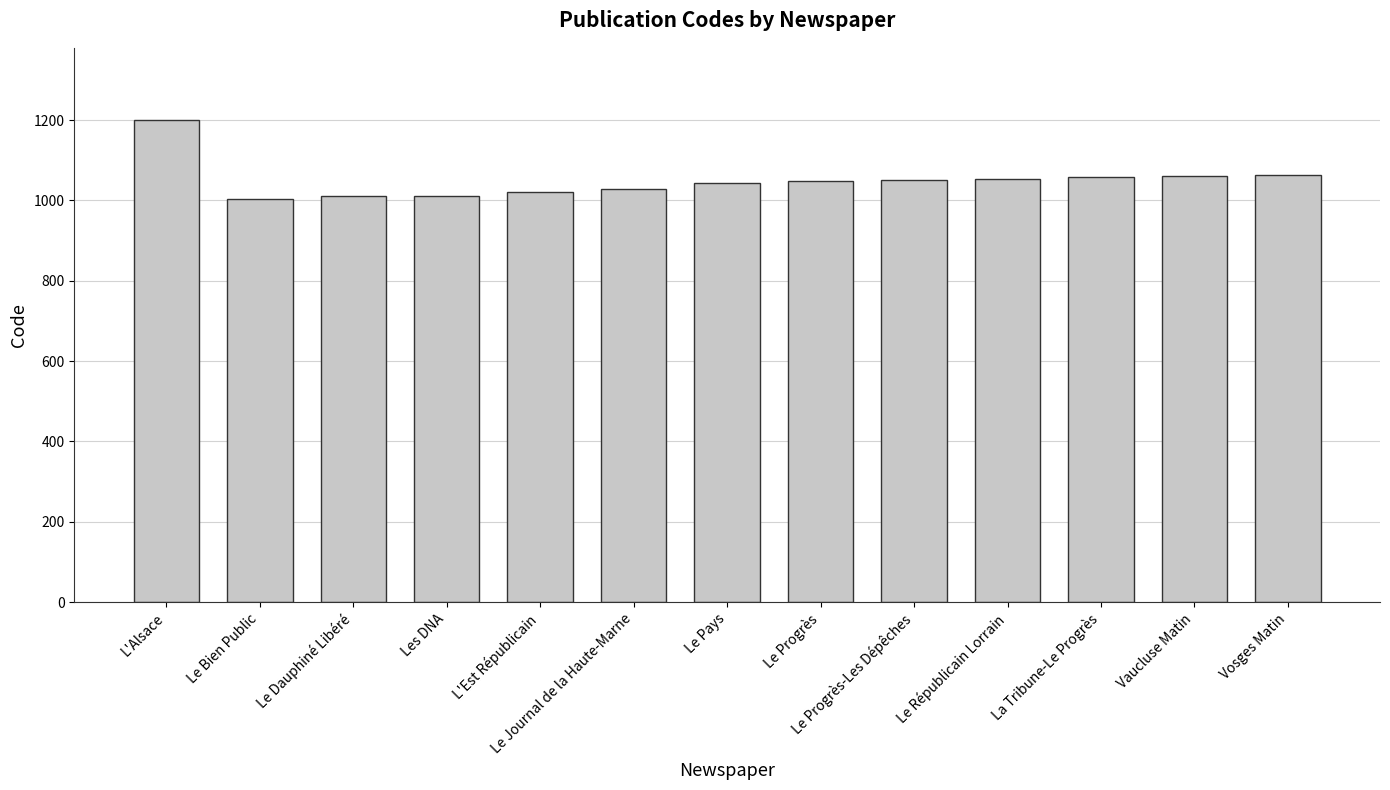

Are the bars horizontal?

No